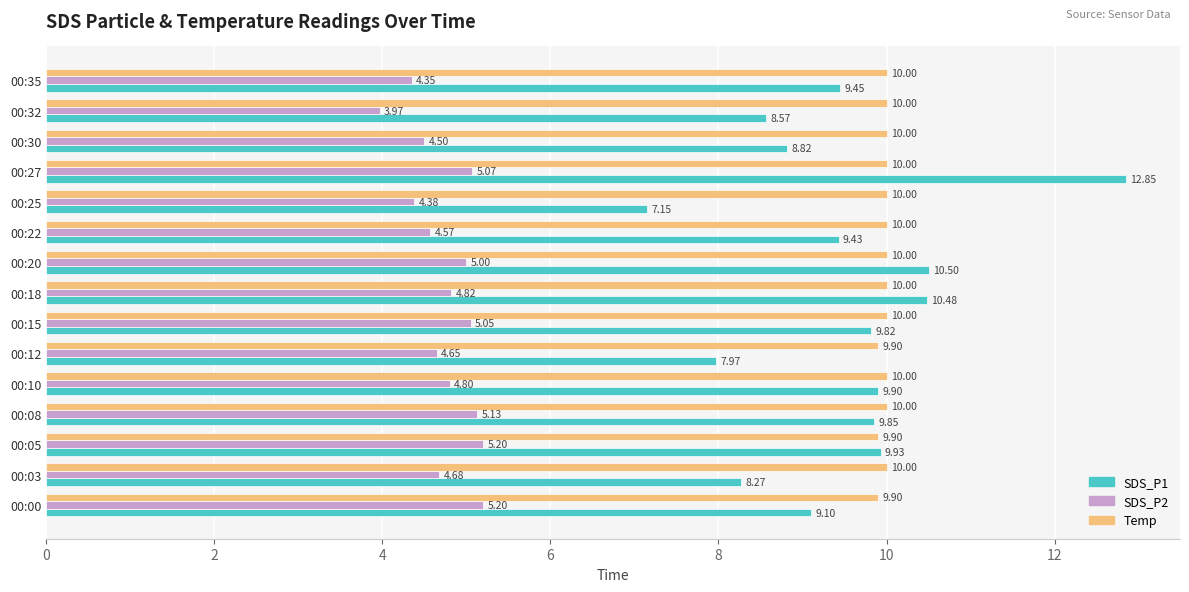

What is the sum of all SDS_P1 values?

142.1